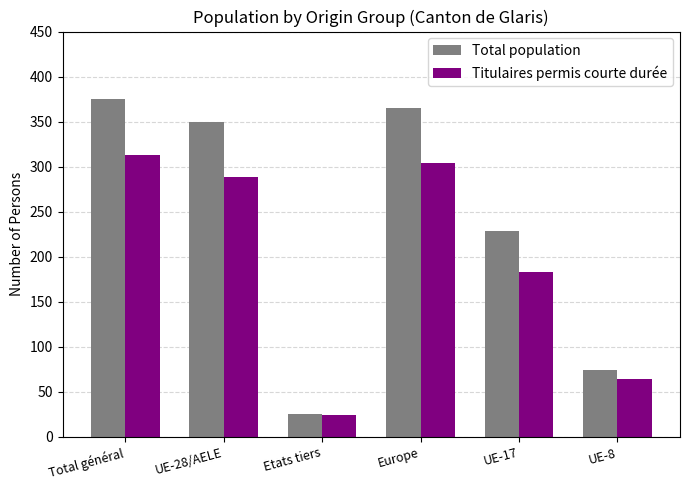

Rank the series at UE-8 from lowest to highest value.

Titulaires permis courte durée, Total population